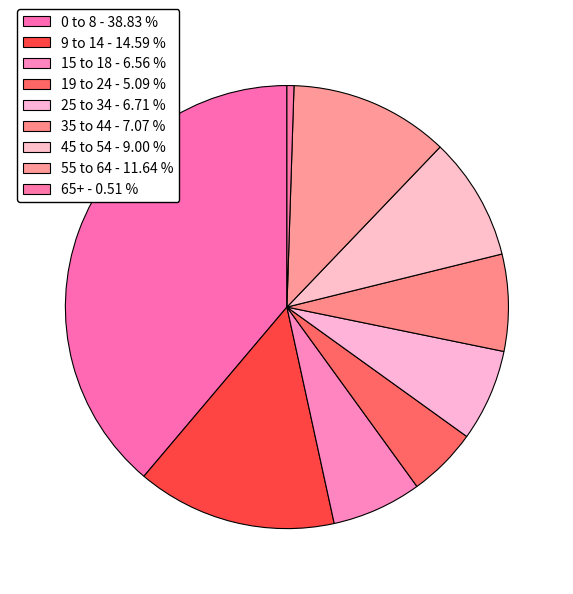

Between 9 to 14 and 15 to 18, which is larger?

9 to 14